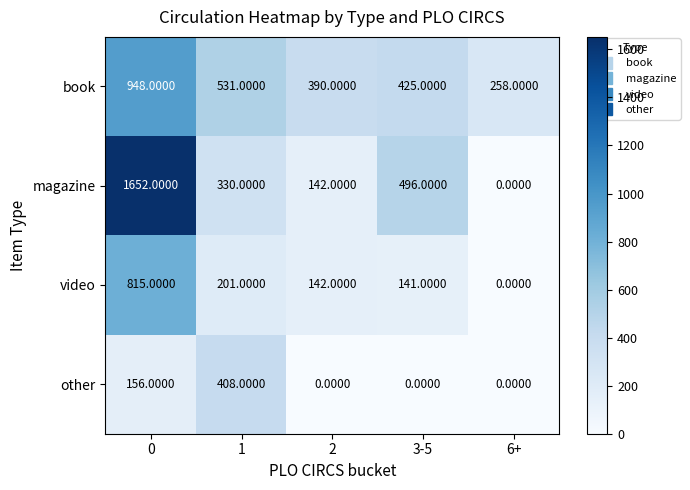

What is the difference between the highest and lowest values at 6+?

258